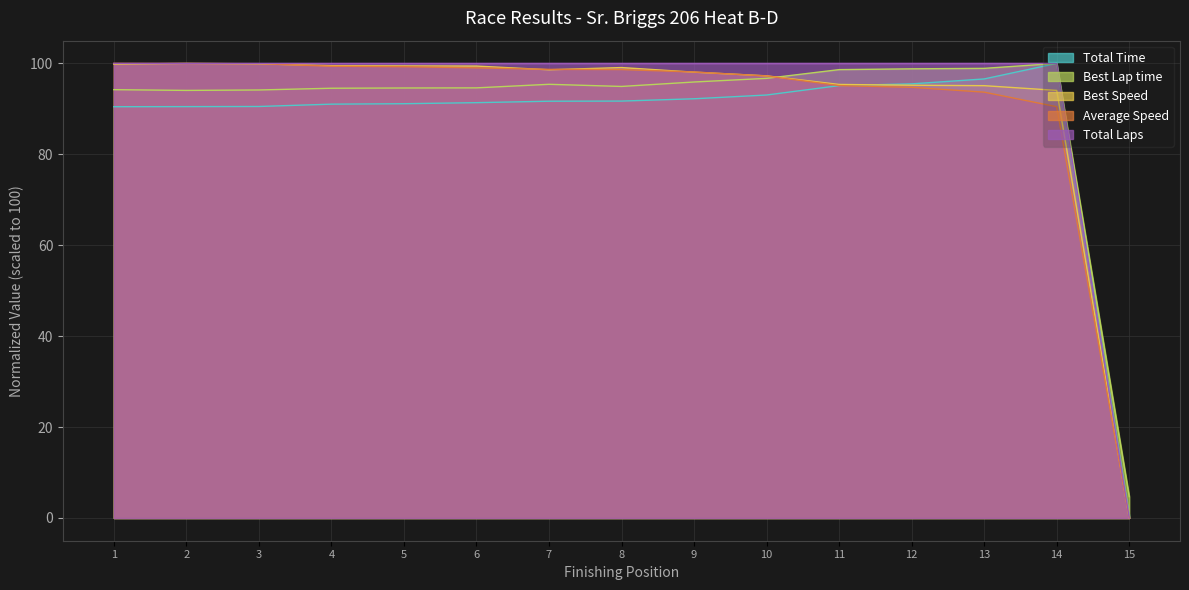

Is the value of Total Time at 15 greater than the value of Total Laps at 5?

No